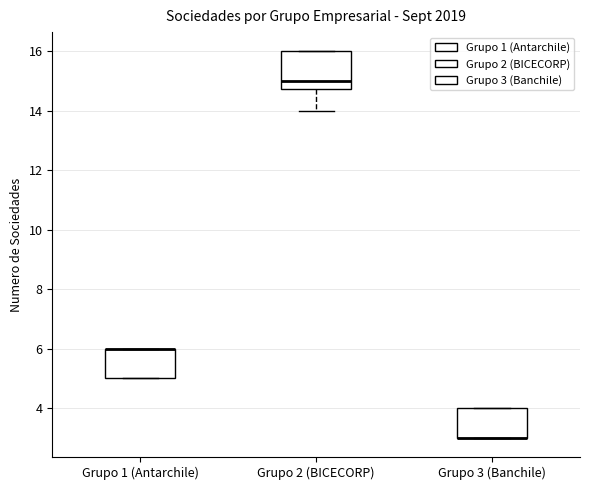

Reading left to right, read every box against the y-axis: the position of its median line, the range the box covers, and the ends of its whiskers. The values are not printed on the chart, so give them approximately, as read against the axis.

Grupo 1 (Antarchile): median 6.0 (drawn on the box's upper edge), box 5.0 to 6.0, whiskers 5.0 to 6.0
Grupo 2 (BICECORP): median 15.0, box 14.8 to 16.0, whiskers 14.0 to 16.0
Grupo 3 (Banchile): median 3.0 (drawn on the box's lower edge), box 3.0 to 4.0, whiskers 3.0 to 4.0